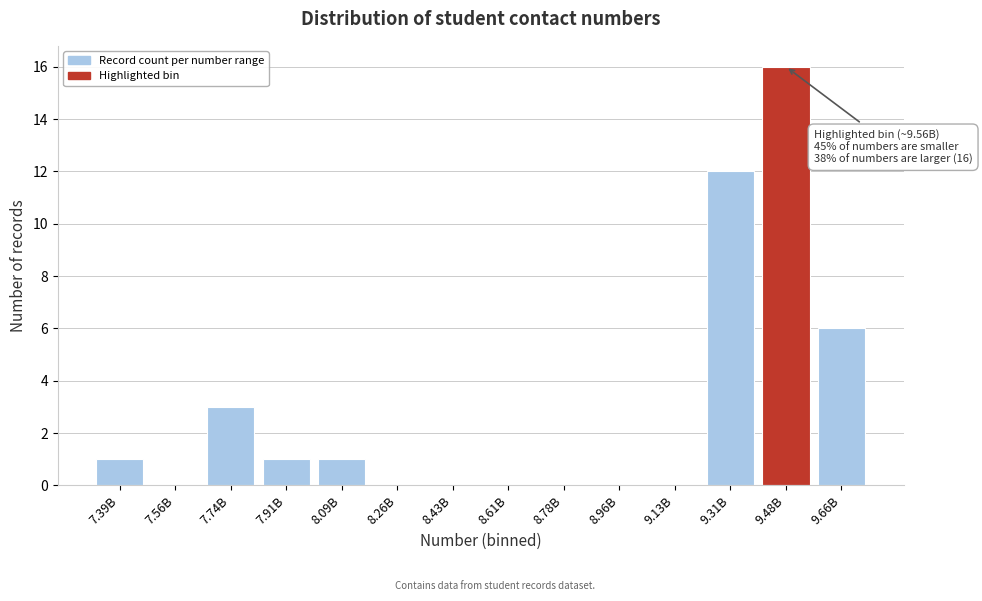

Reading left to right, extract all data points from this chart.

7.39B=1	7.56B=0	7.74B=3	7.91B=1	8.09B=1	8.26B=0	8.43B=0	8.61B=0	8.78B=0	8.96B=0	9.13B=0	9.31B=12	9.48B=16	9.66B=6